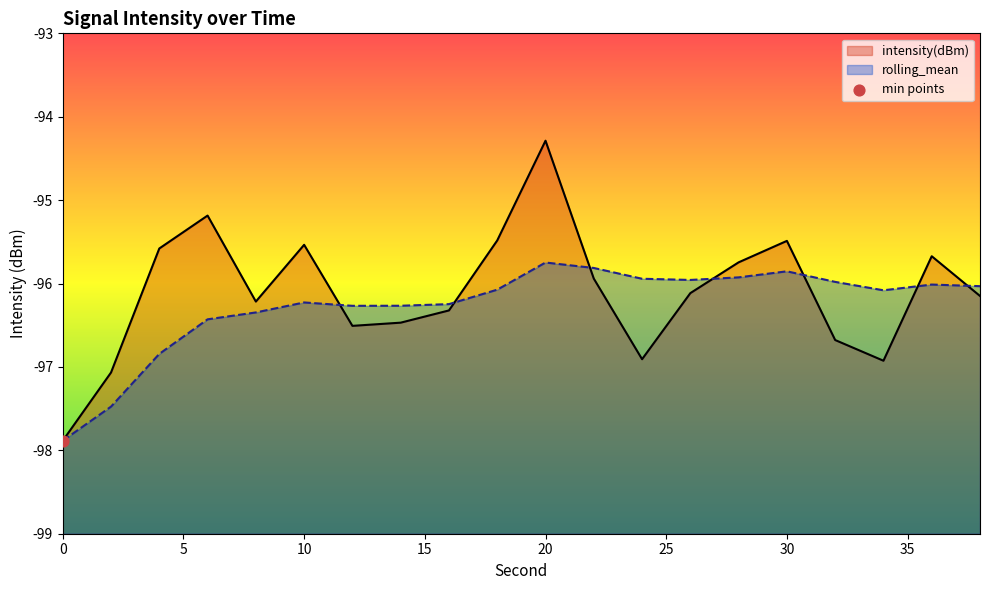

Which series contains the highest Y value?

intensity(dBm)